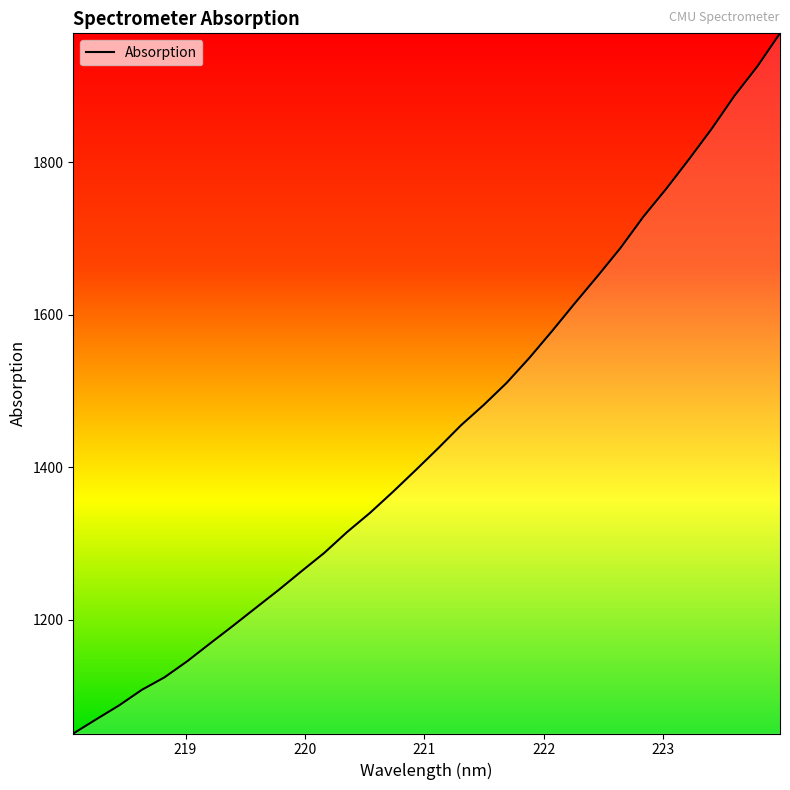

What is the smallest value displayed?

1050.7